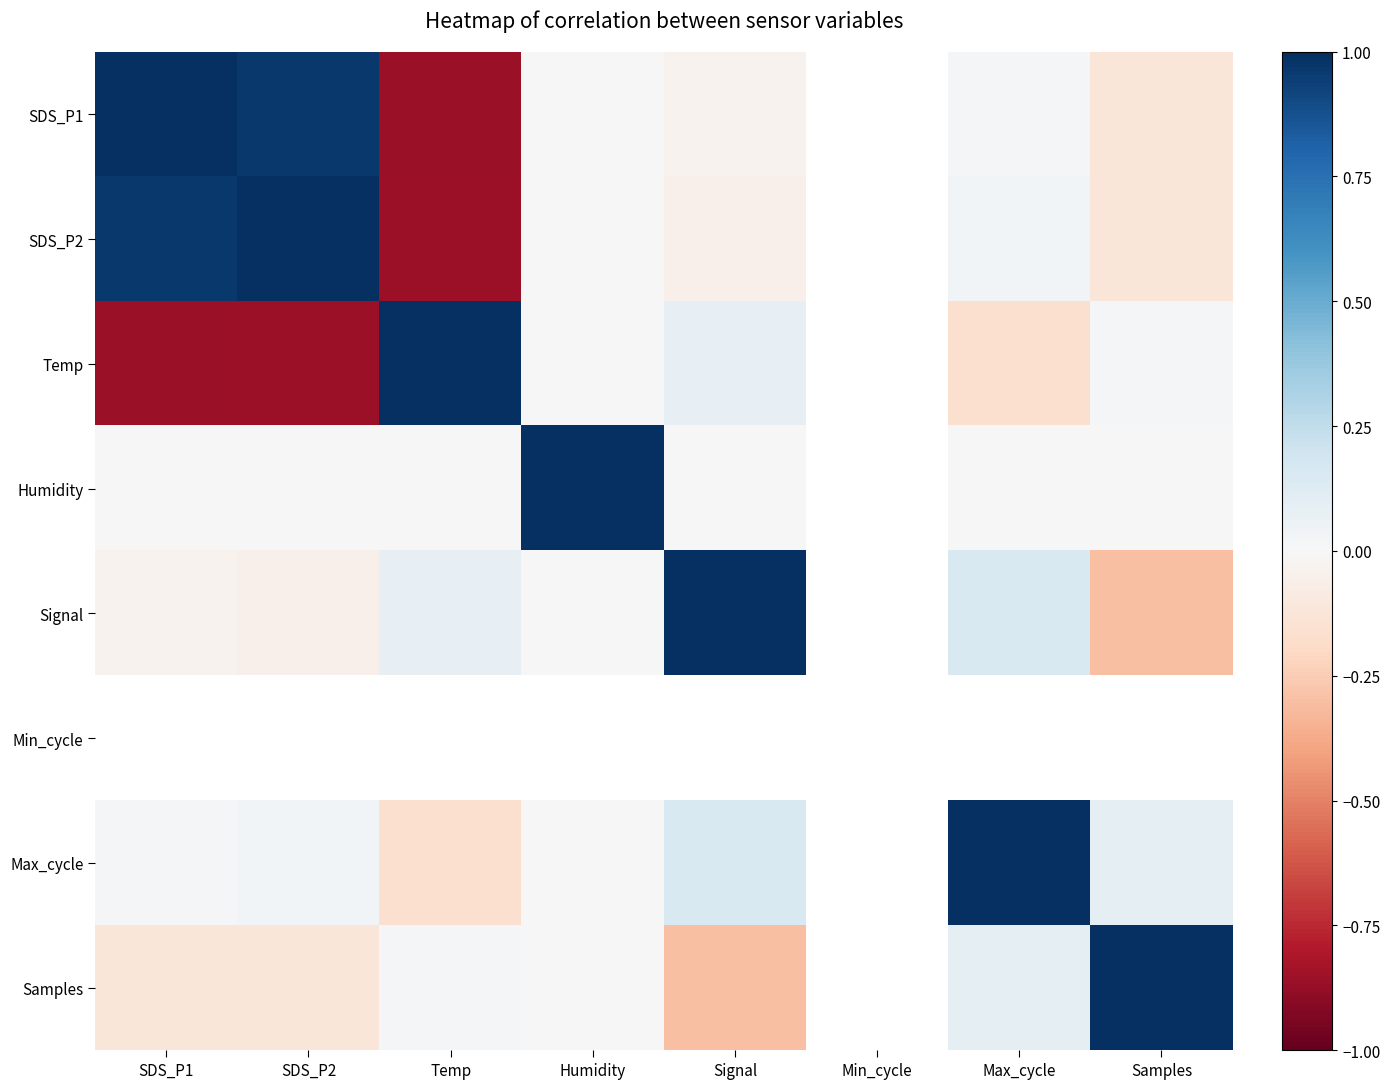

What is the difference between the maximum and minimum values in the Signal series?

1.3